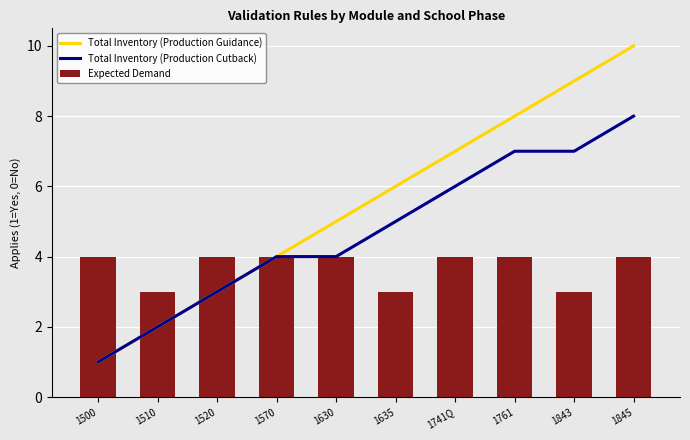

How many groups of bars are there?

10